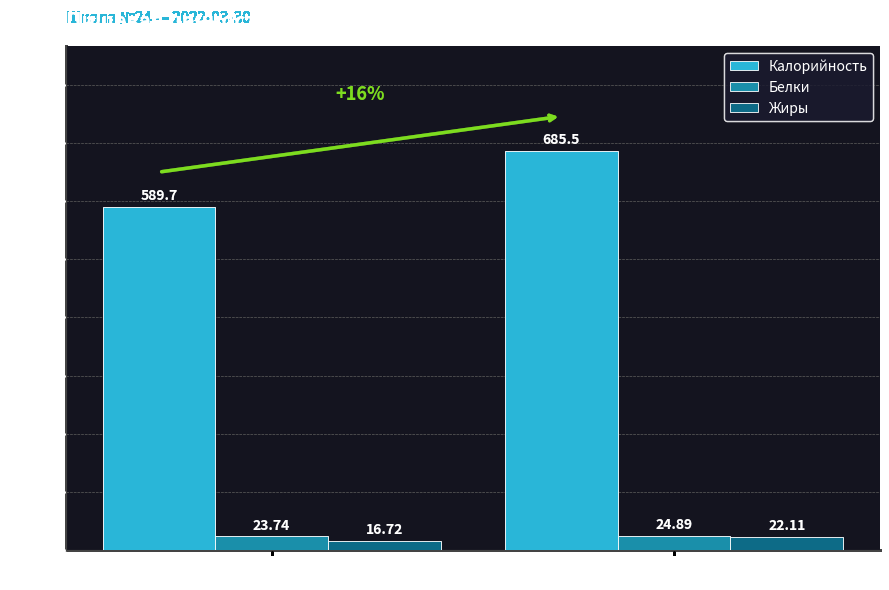

What is the difference between the highest and lowest values at Завтрак?

573.0